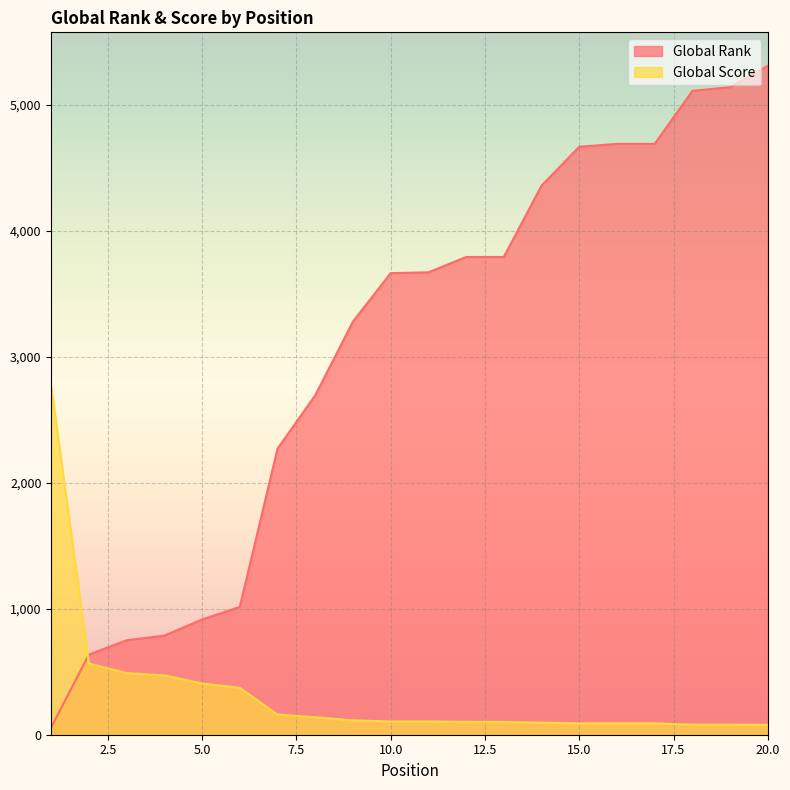

Which has a higher value, 9 or 11?

11